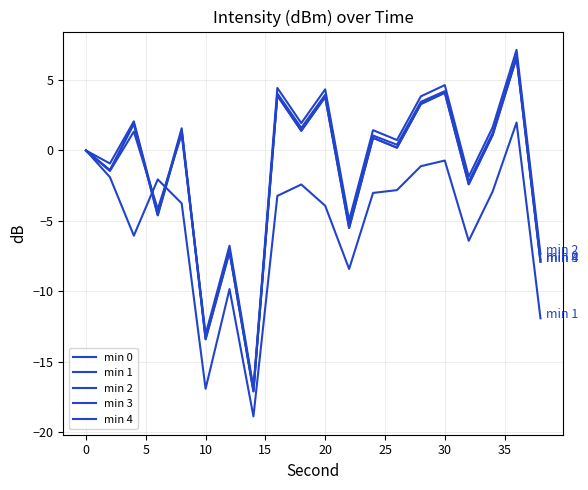

Is this an area chart (filled region under the line)?

No